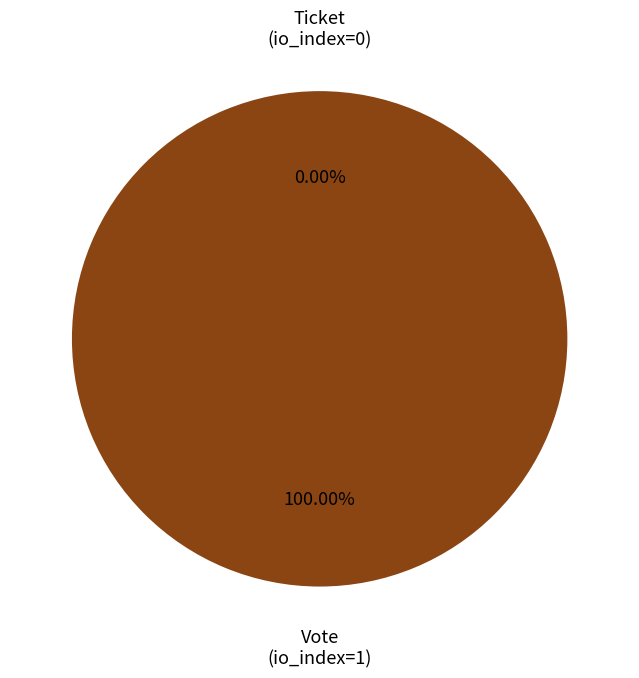

To the nearest percent, what portion does Vote (io_index=1) represent?

100%